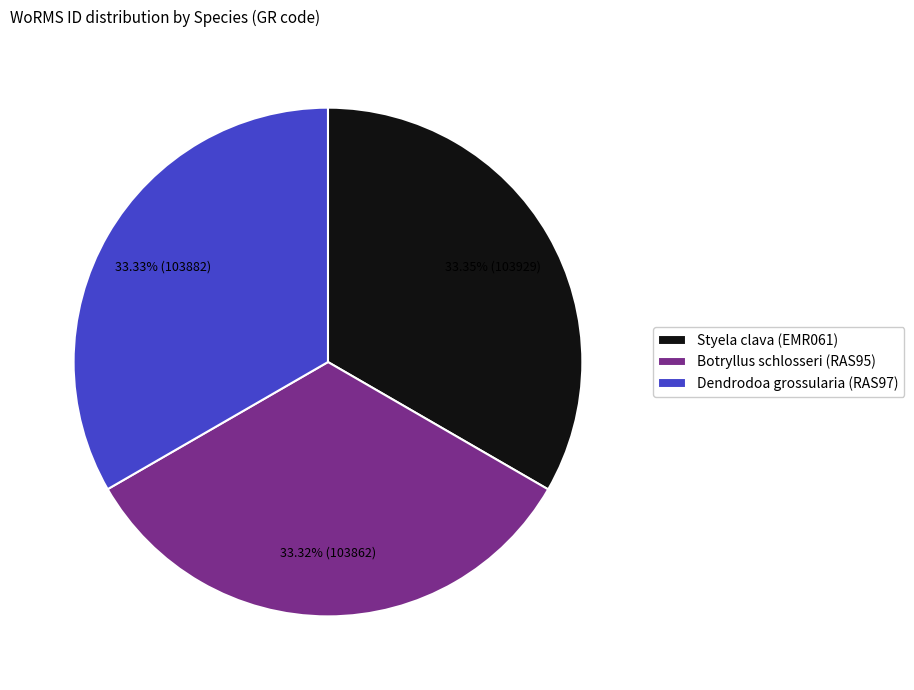

What is the total percentage of Botryllus schlosseri (RAS95) and Dendrodoa grossularia (RAS97)?

66.7%